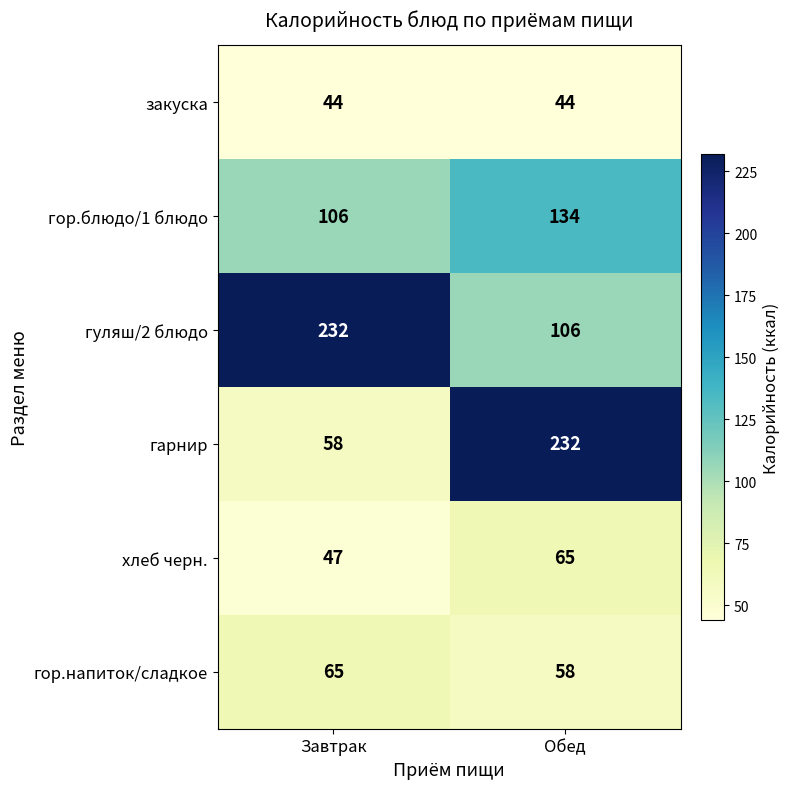

At which category is the sum across all series the highest?

Обед